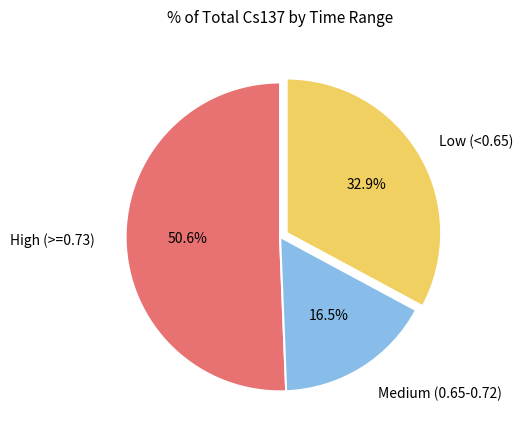

Is there a majority slice in this chart?

Yes